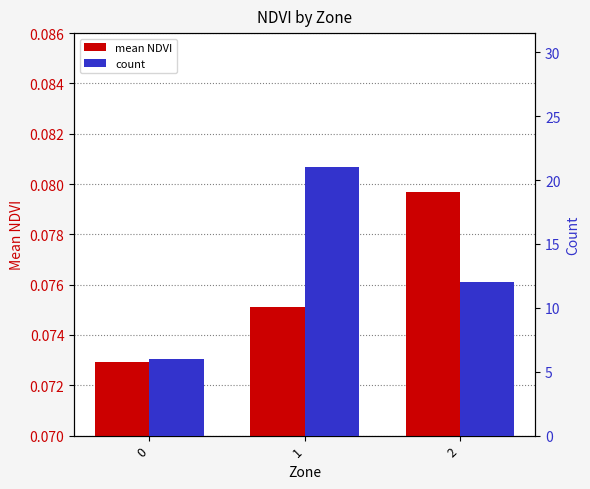

Which has a higher value, 0 or 2?

2